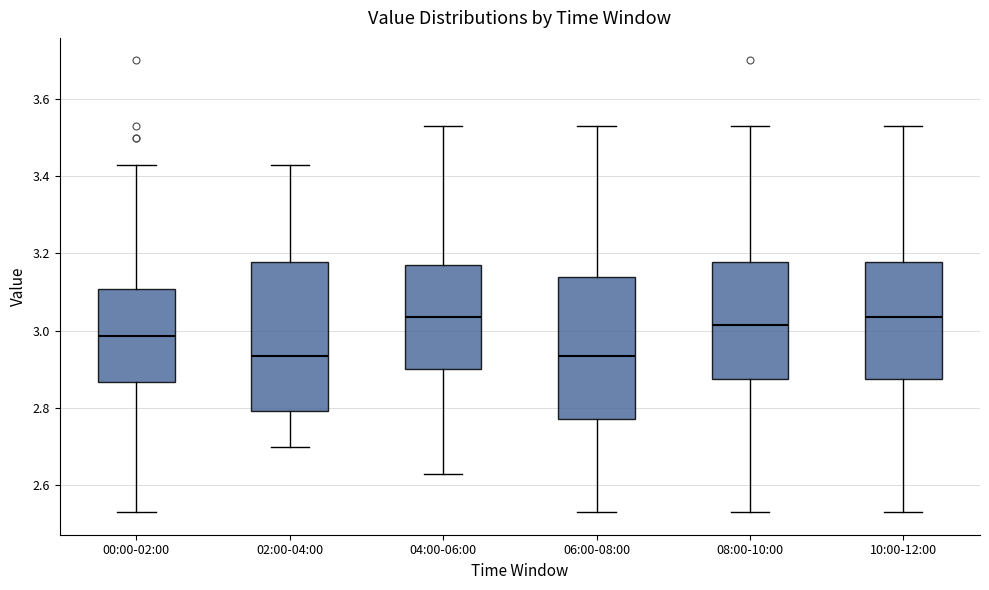

Where does the median line of the box for 06:00-08:00 sit on the y-axis? The values are not printed on the chart, so give them approximately, as read against the axis.

2.94